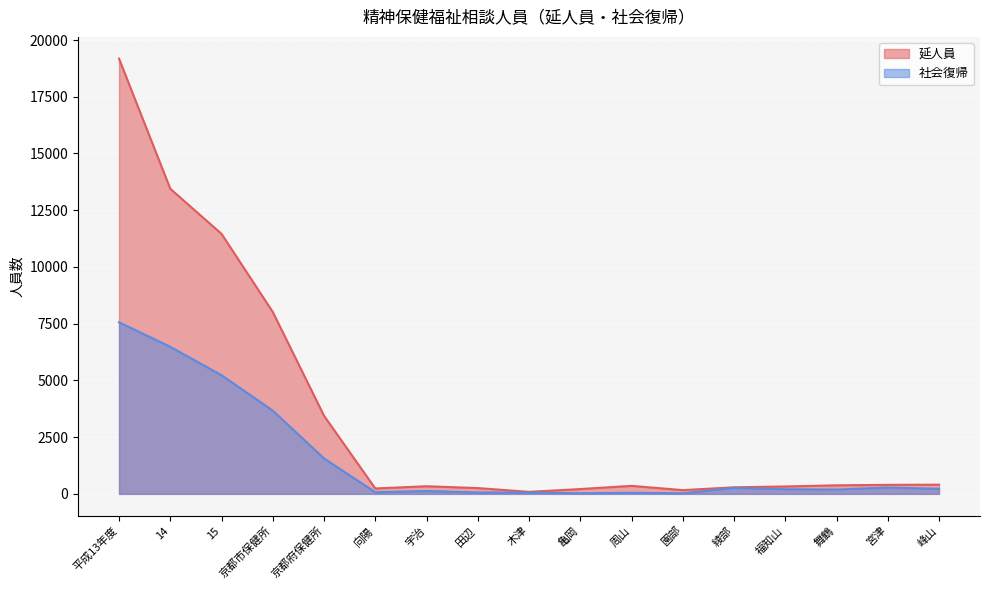

What are all the series names shown in the legend?

延人員, 社会復帰